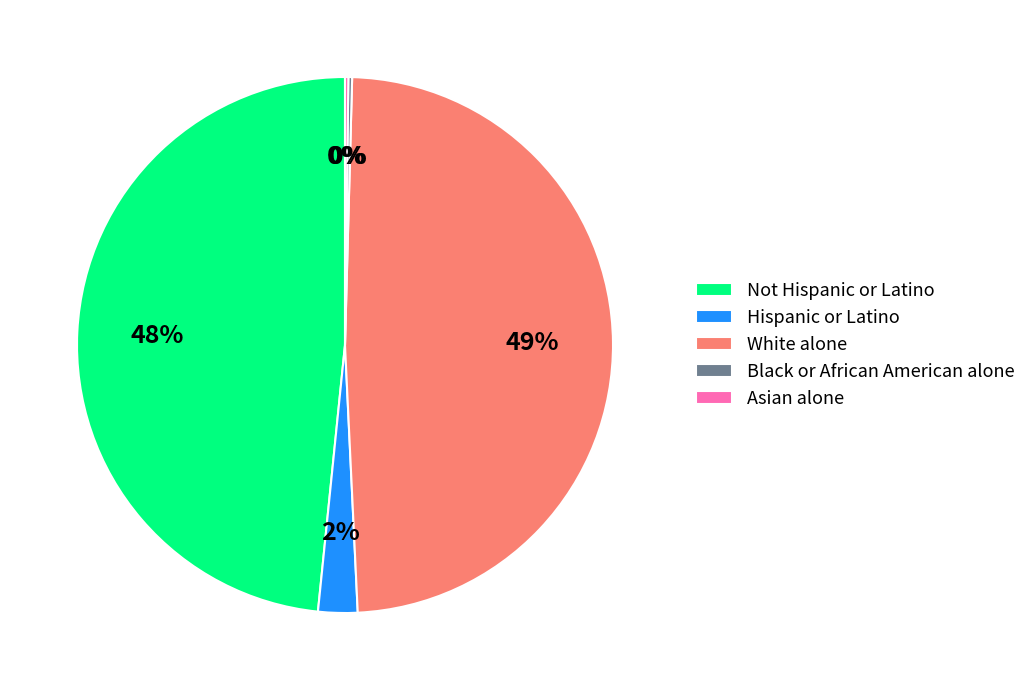

True or false: Not Hispanic or Latino accounts for 43% of the total.

False